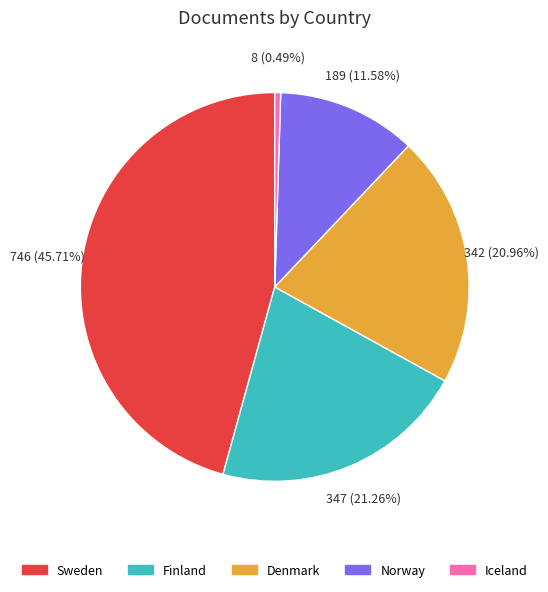

Is there any slice that represents more than half of the pie?

No